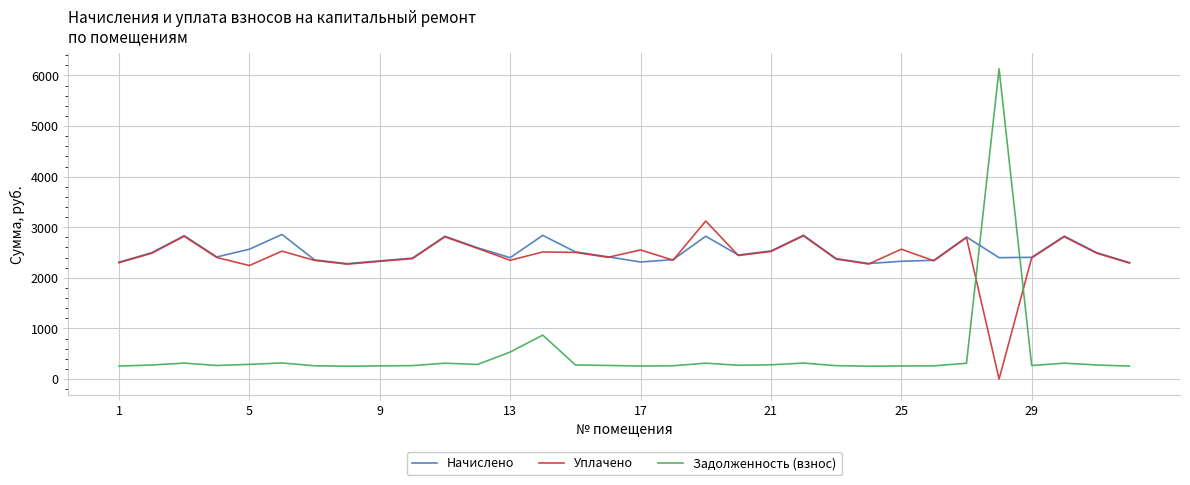

List the series in order of their peak value, lowest first.

Начислено, Уплачено, Задолженность (взнос)